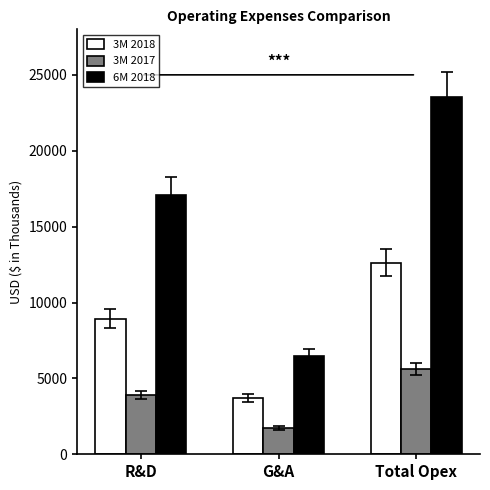

True or false: 6M 2018 has a value of 17063 at R&D.

True